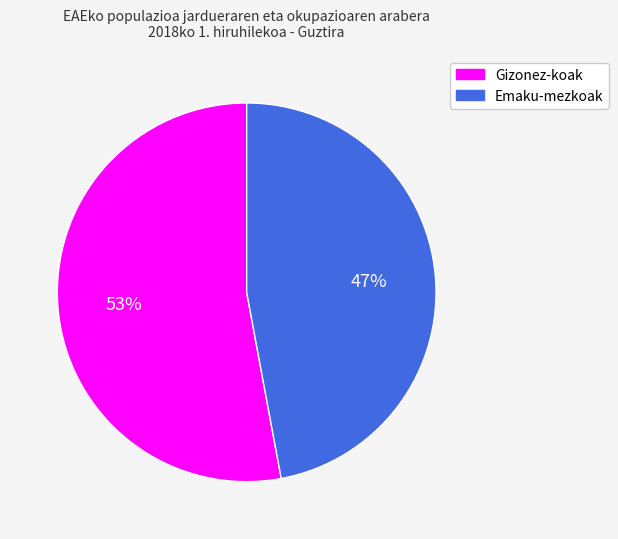

To the nearest percent, what is the difference between the Emaku-mezkoak and Gizonez-koak slice percentages?

6%